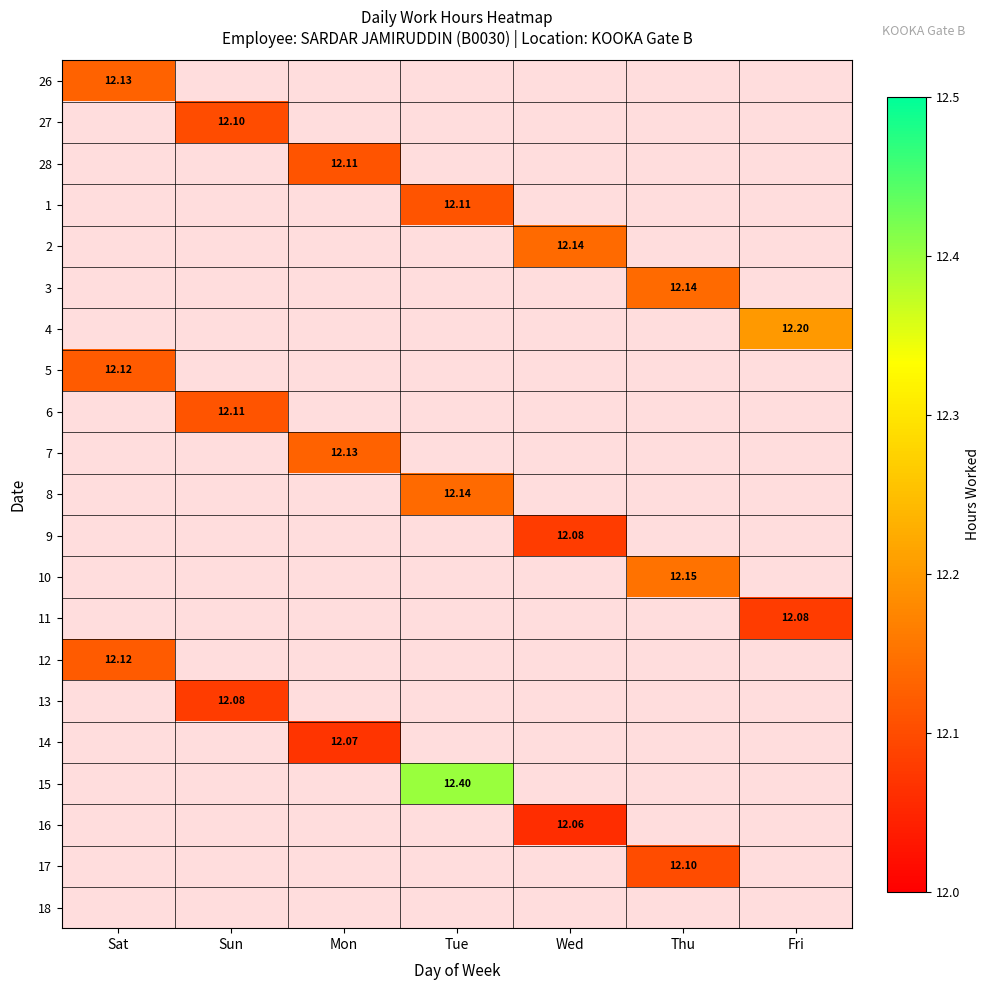

Count the number of categories in the chart.

7